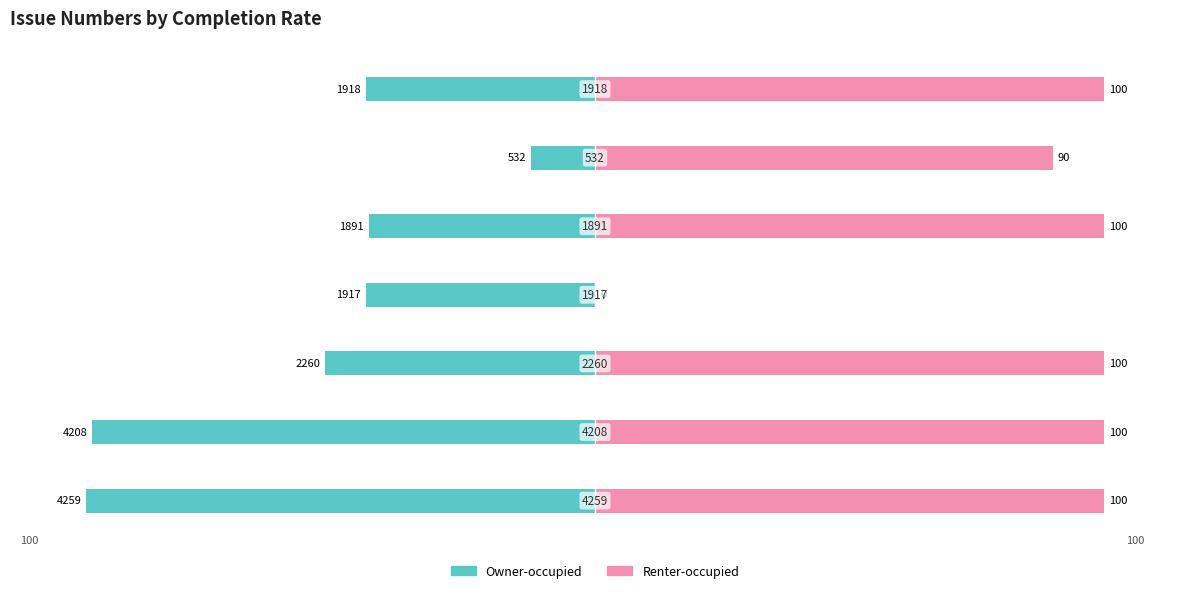

Between 1 and 6, which series saw the biggest shift?

Owner-occupied